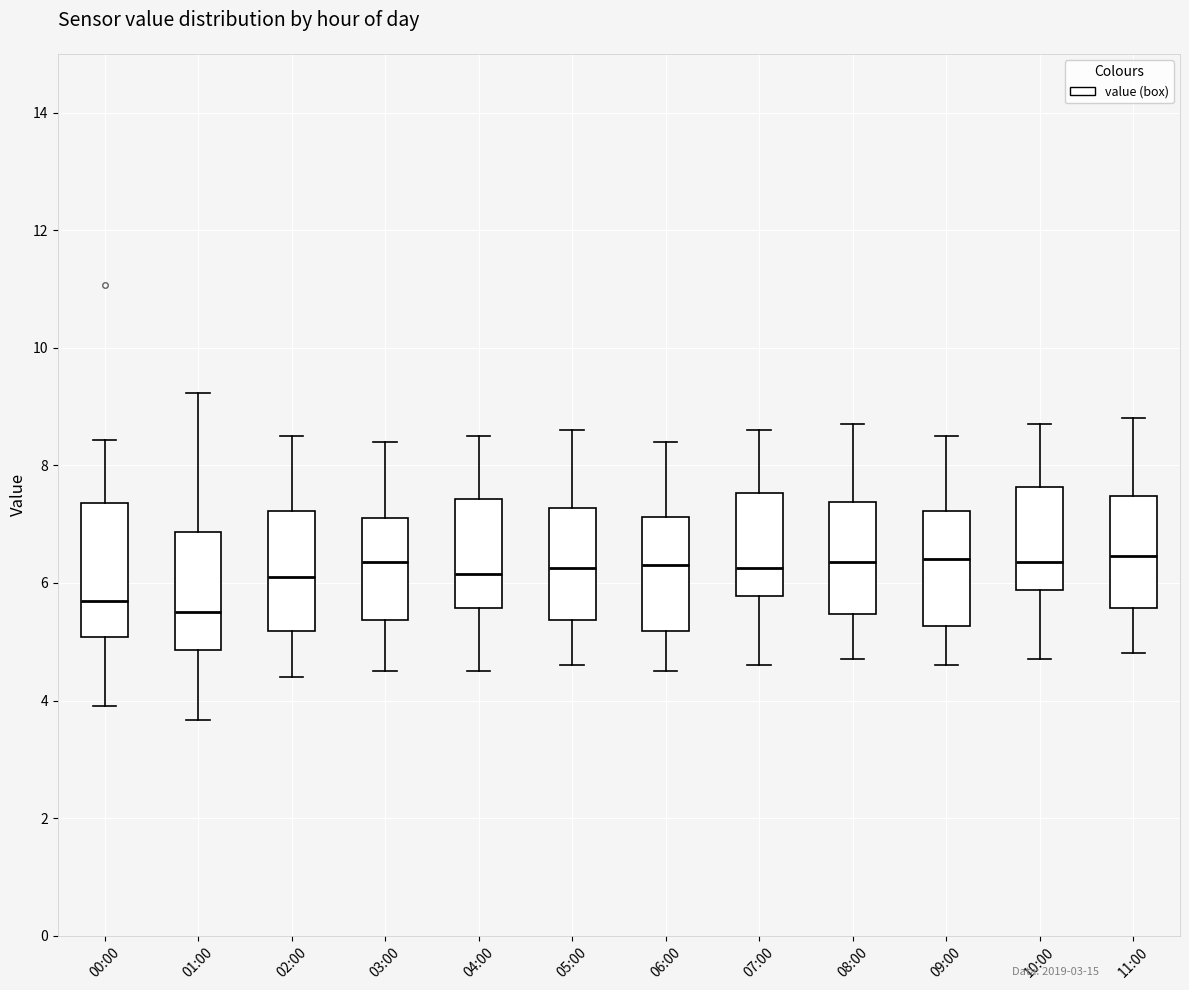

Where is the upper edge of the box for 00:00 on the y-axis? The values are not printed on the chart, so give them approximately, as read against the axis.

7.4